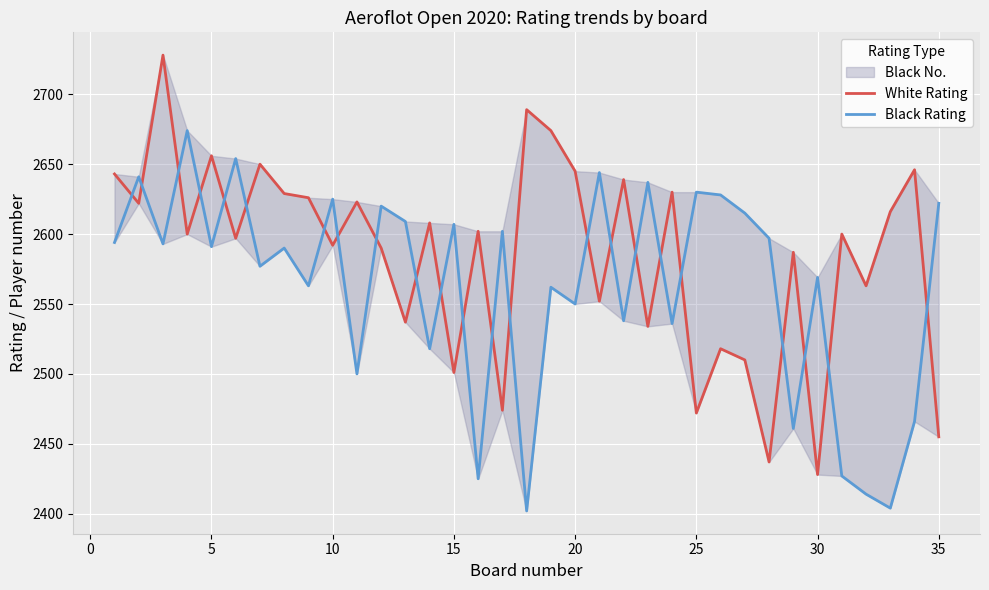

The value of White Rating at 15 is 3877. True or false?

False